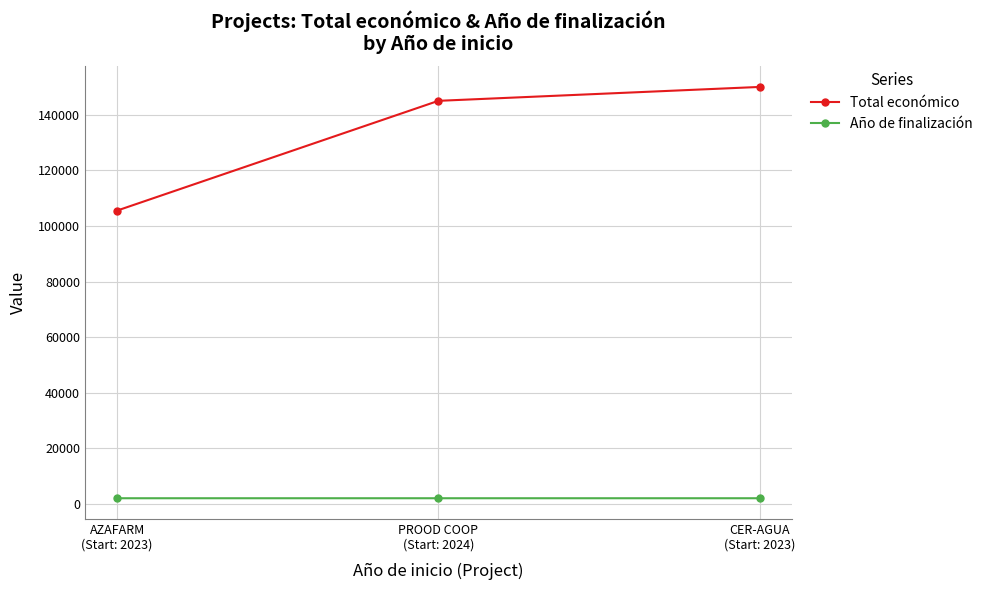

What position from the left is PROOD COOP
(Start: 2024)?

2